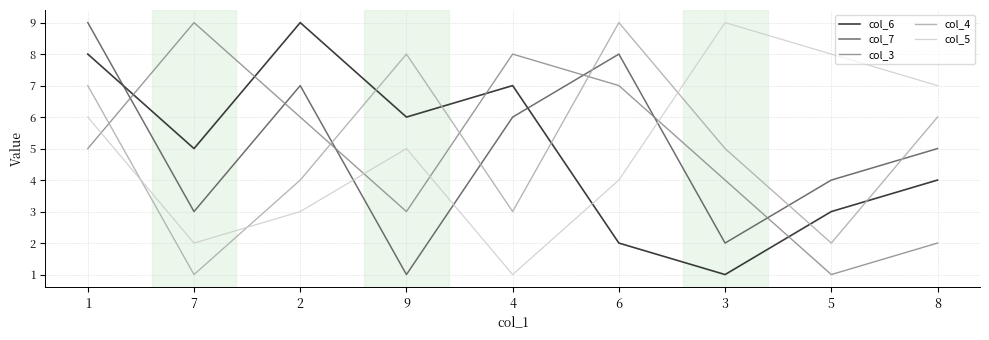

What is the difference between the maximum and minimum values in the col_7 series?

8